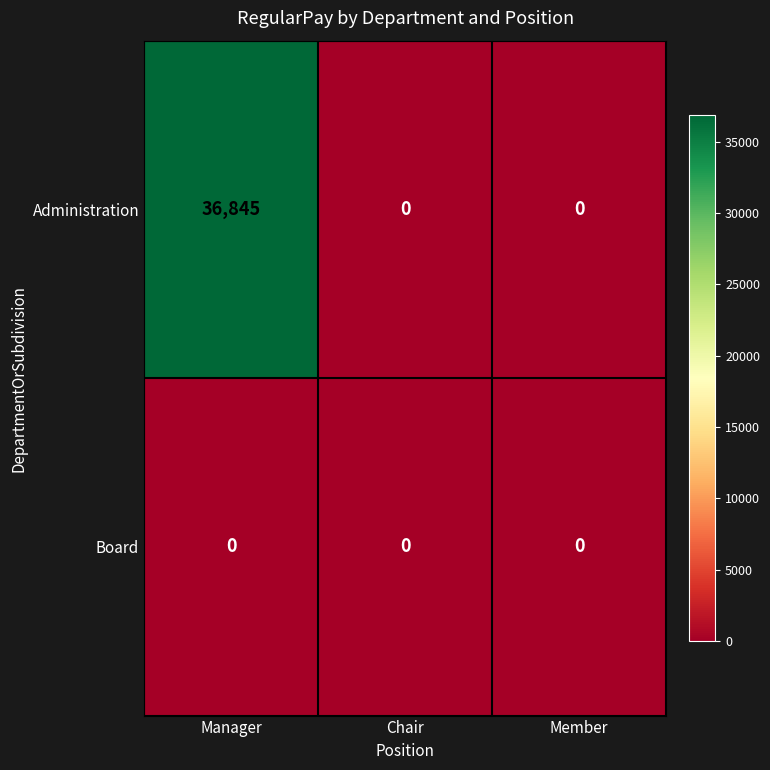

The value of Board at Chair is 0. True or false?

True